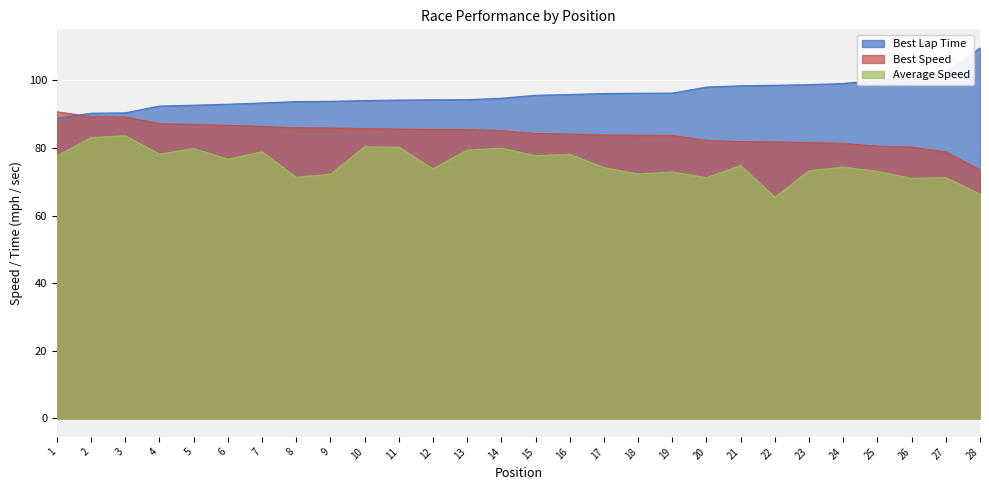

Is it true that Best Speed equals 41.3 at 8?

False